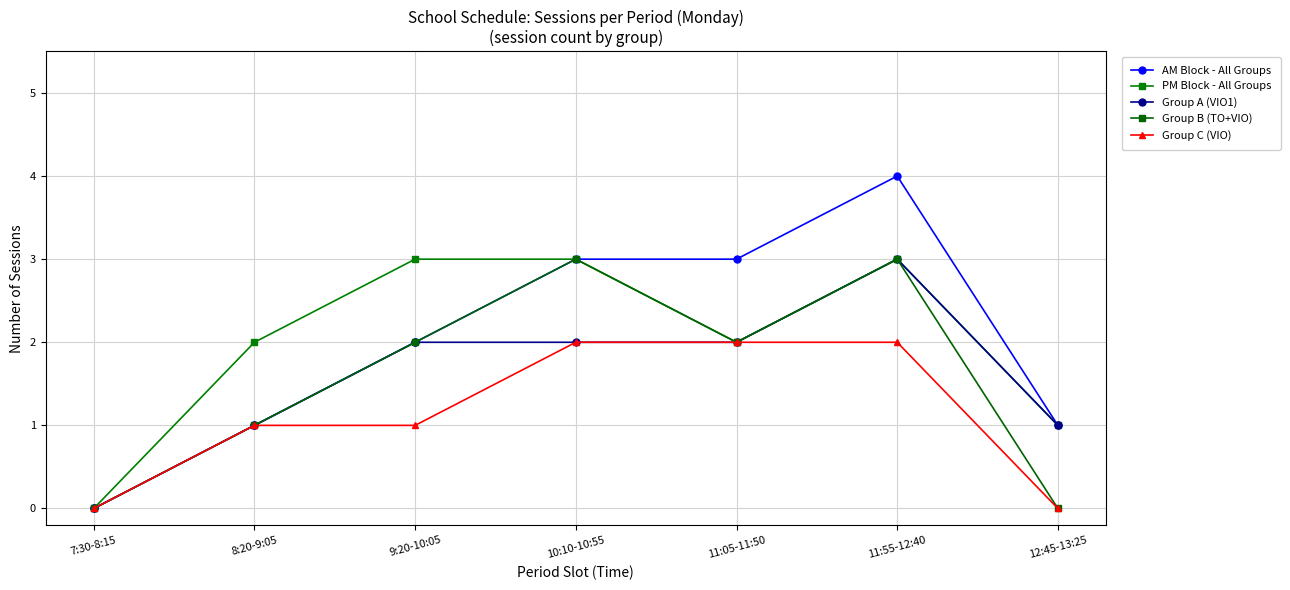

What is the average value of the Group A (VIO1) series?

2